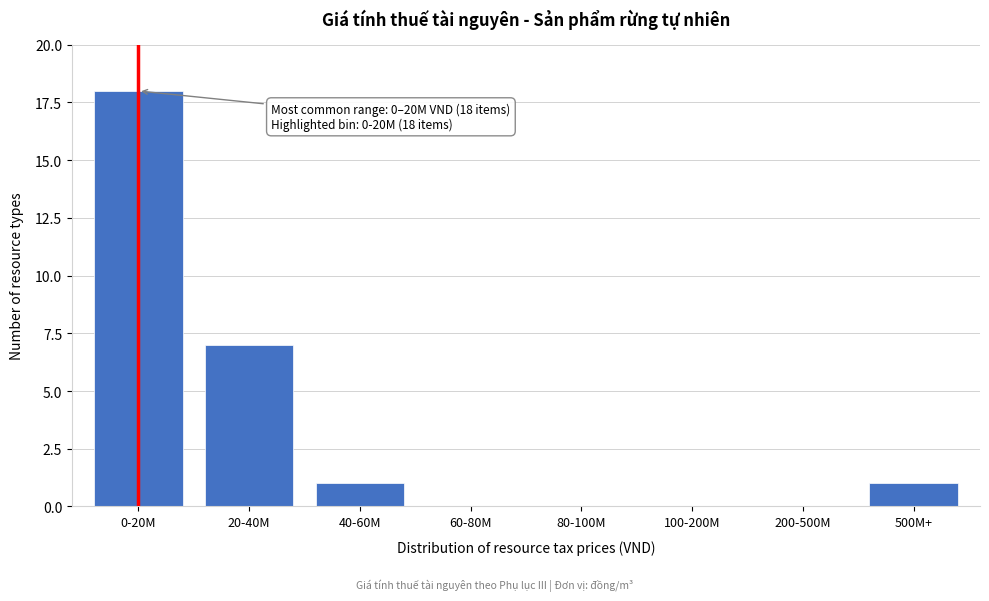

Reading left to right, list all the values displayed in this chart.

0-20M=18	20-40M=7	40-60M=1	60-80M=0	80-100M=0	100-200M=0	200-500M=0	500M+=1